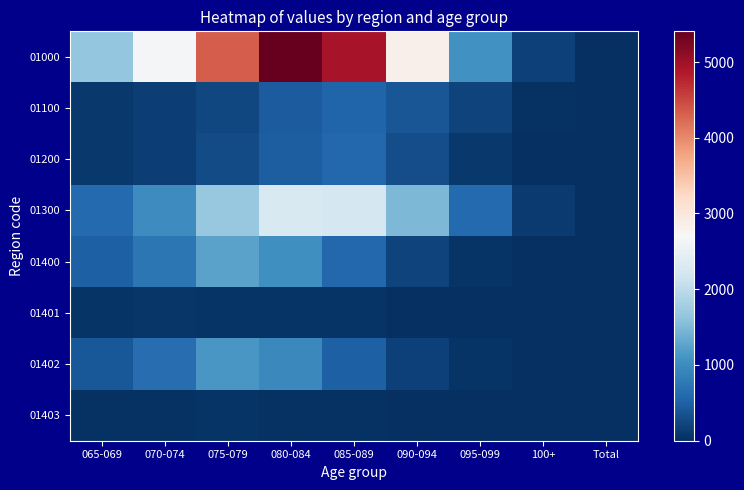

What is the spread (max minus min) of values at 070-074?

2605